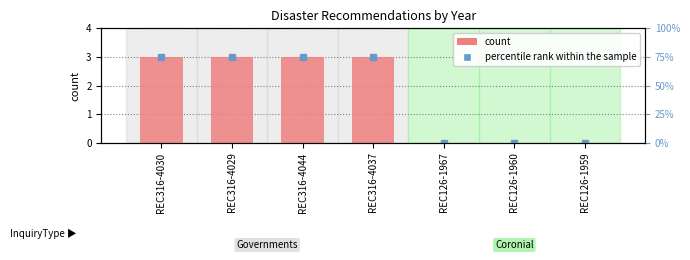

Are the bars grouped side by side (vs. stacked)?

No